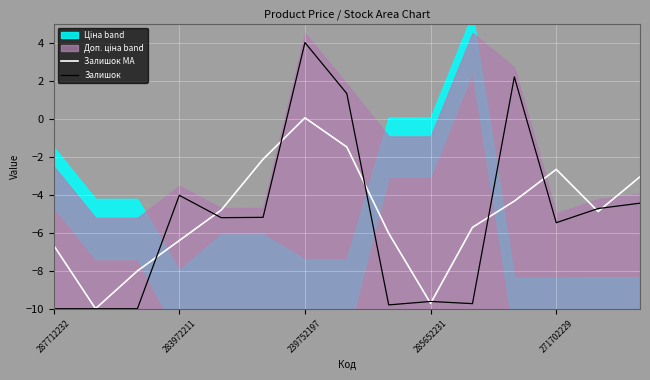

What is the smallest value displayed?

-10.0